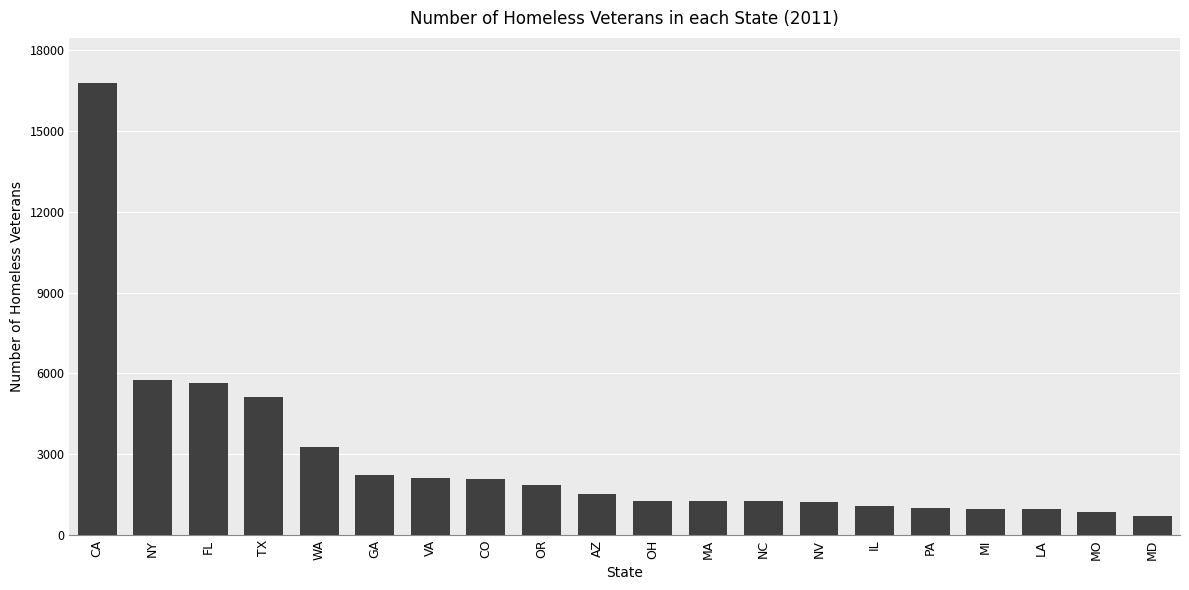

True or false: the data shows 4626 at CA.

False